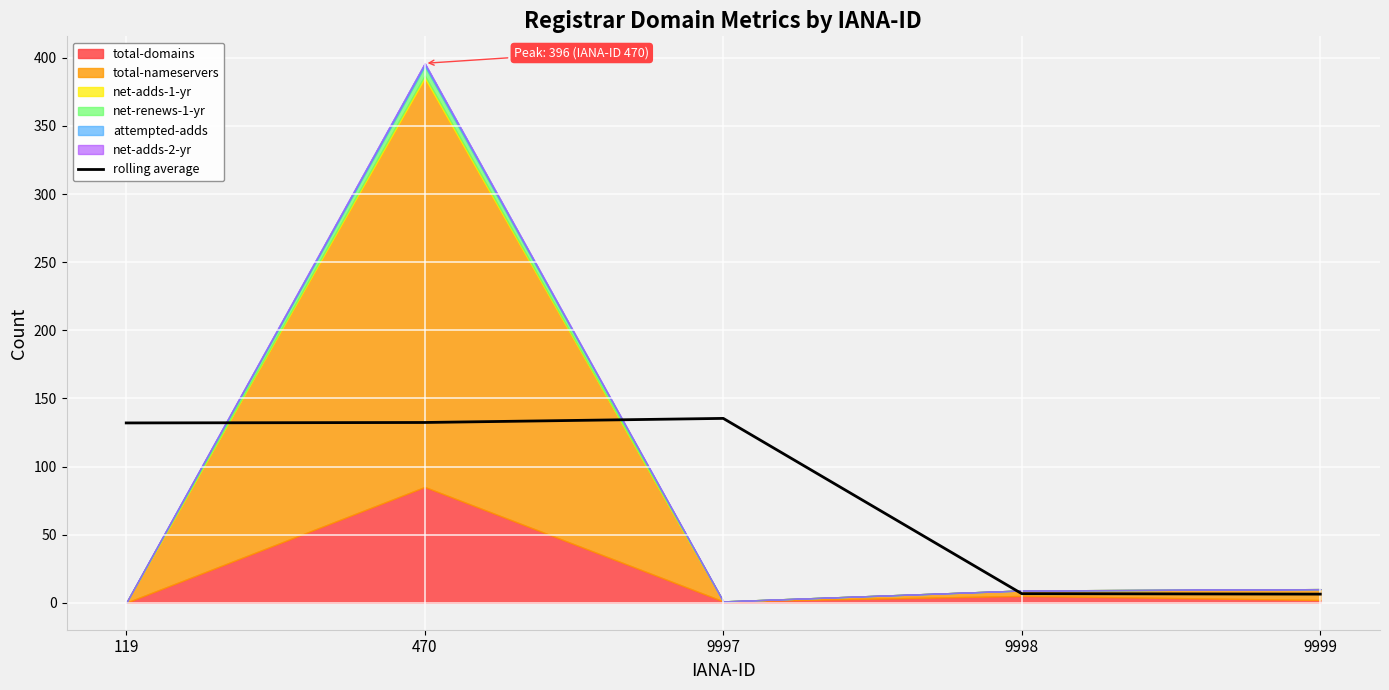

What is the difference between the maximum and second lowest values?

128.7